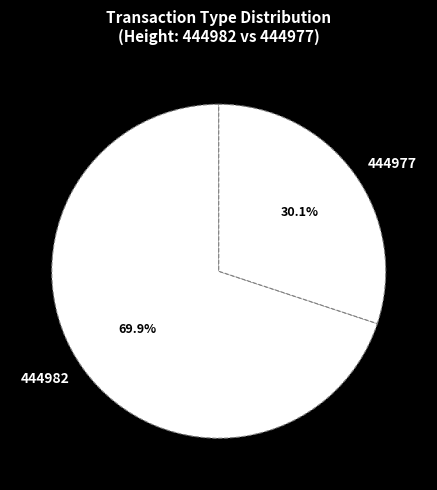

Which has a higher value, 444982 or 444977?

444982